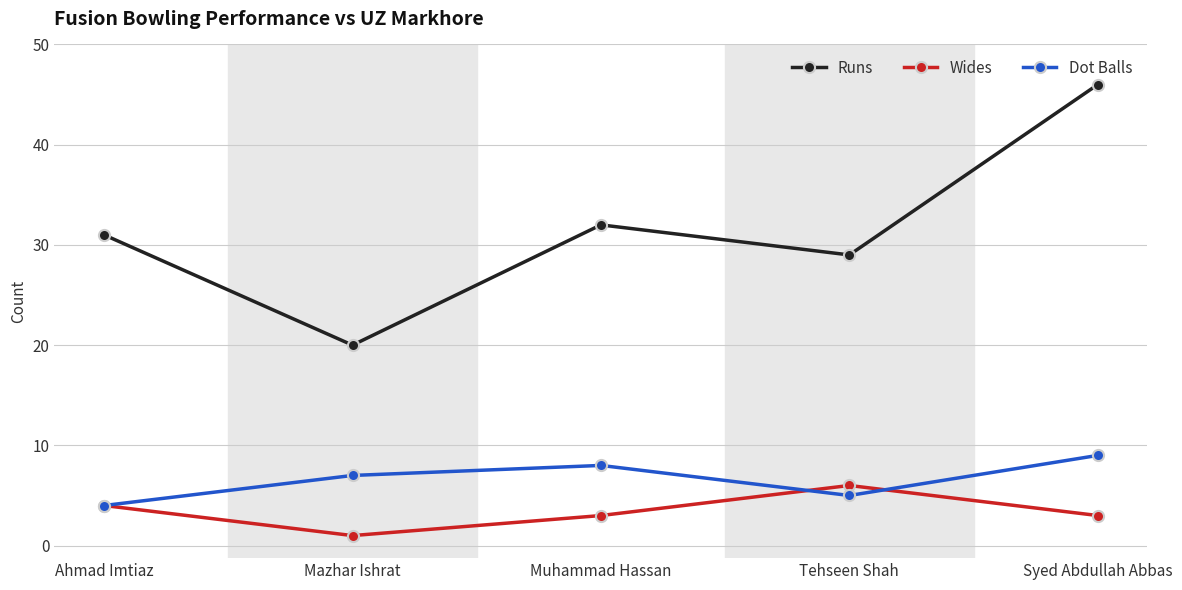

Read the Runs value at Syed Abdullah Abbas.

46